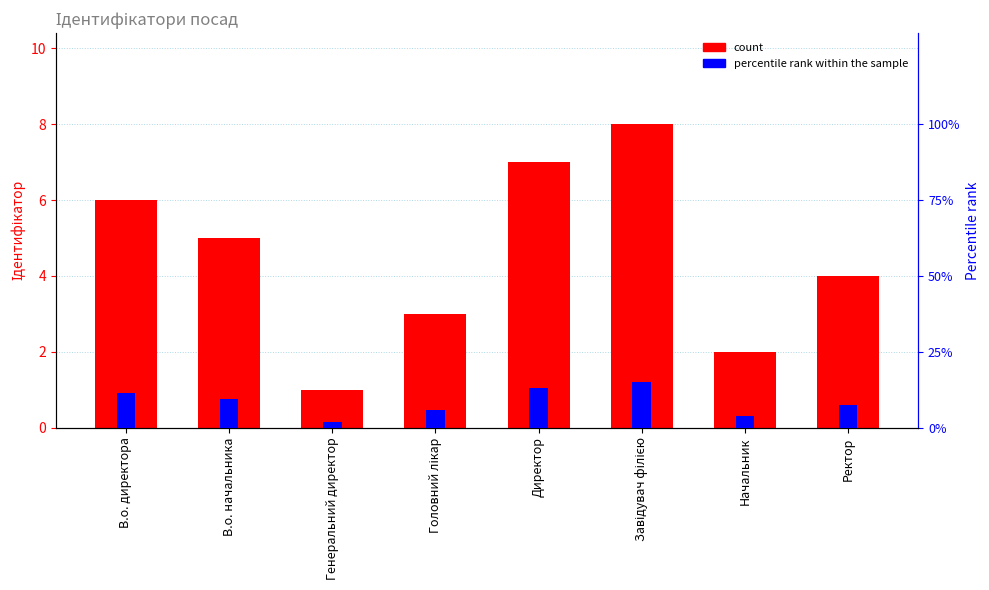

Which series has the largest range (max minus min)?

Ідентифікатор